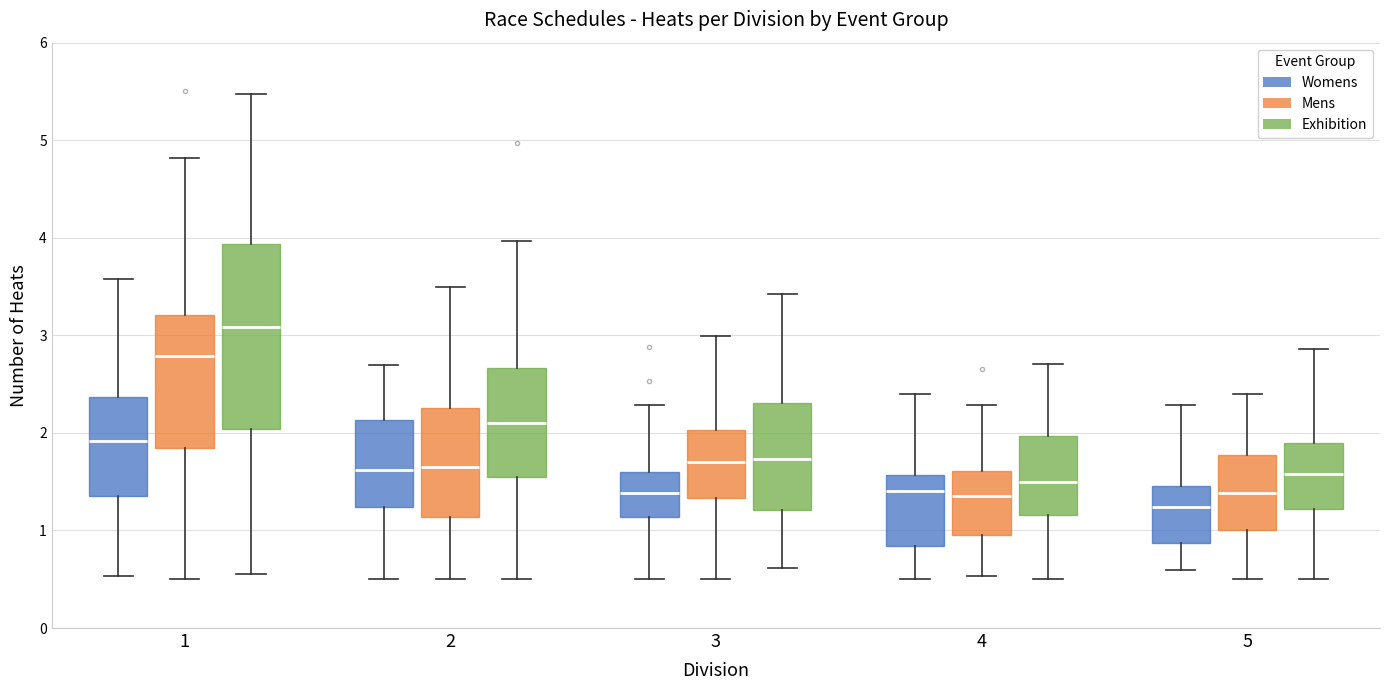

Reading left to right, read every box against the y-axis: the position of its median line, the range the box covers, and the ends of its whiskers. The values are not printed on the chart, so give them approximately, as read against the axis.

1 (Womens): median 1.9, box 1.4 to 2.4, whiskers 0.5 to 3.6
1 (Mens): median 2.8, box 1.8 to 3.2, whiskers 0.5 to 4.8
1 (Exhibition): median 3.1, box 2.0 to 3.9, whiskers 0.6 to 5.5
2 (Womens): median 1.6, box 1.2 to 2.1, whiskers 0.5 to 2.7
2 (Mens): median 1.7, box 1.1 to 2.3, whiskers 0.5 to 3.5
2 (Exhibition): median 2.1, box 1.5 to 2.7, whiskers 0.5 to 4.0
3 (Womens): median 1.4, box 1.1 to 1.6, whiskers 0.5 to 2.3
3 (Mens): median 1.7, box 1.3 to 2.0, whiskers 0.5 to 3.0
3 (Exhibition): median 1.7, box 1.2 to 2.3, whiskers 0.6 to 3.4
4 (Womens): median 1.4, box 0.8 to 1.6, whiskers 0.5 to 2.4
4 (Mens): median 1.4, box 1.0 to 1.6, whiskers 0.5 to 2.3
4 (Exhibition): median 1.5, box 1.2 to 2.0, whiskers 0.5 to 2.7
5 (Womens): median 1.2, box 0.9 to 1.5, whiskers 0.6 to 2.3
5 (Mens): median 1.4, box 1.0 to 1.8, whiskers 0.5 to 2.4
5 (Exhibition): median 1.6, box 1.2 to 1.9, whiskers 0.5 to 2.9